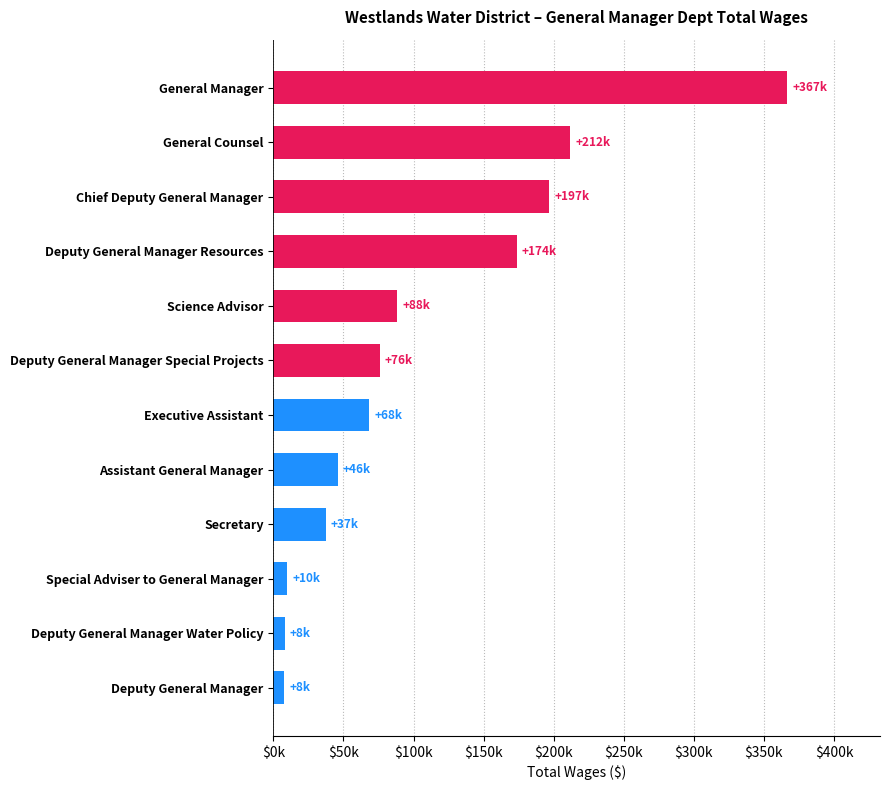

Which category has the highest value across all series?

General Manager